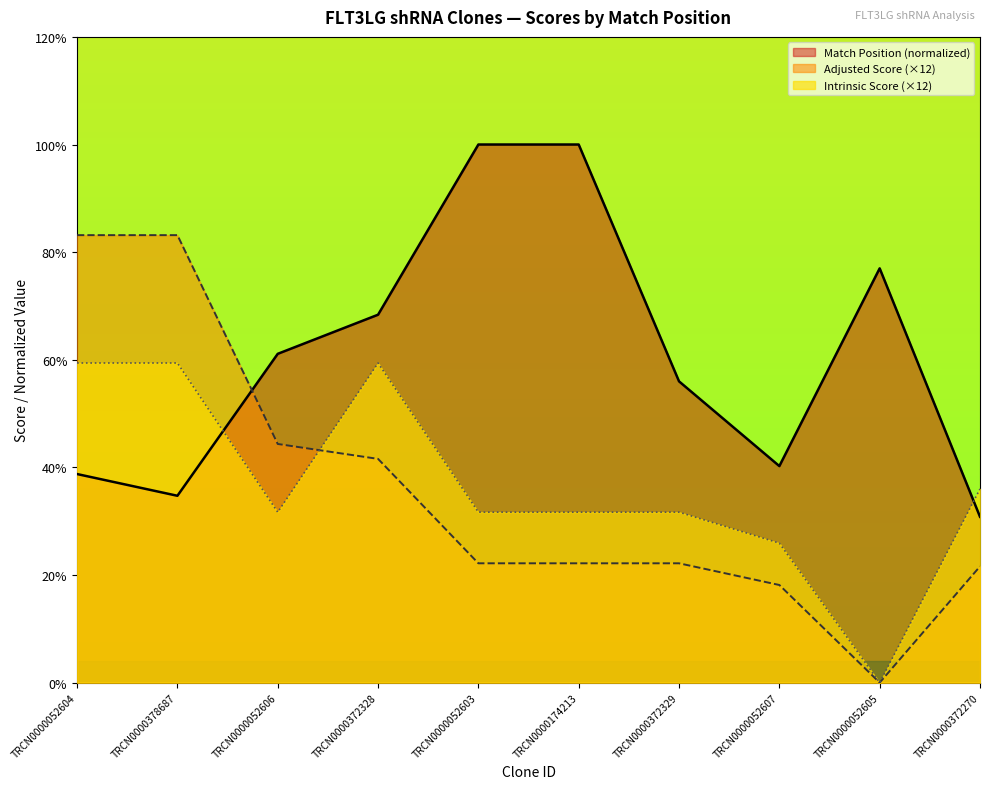

Is it true that Adjusted Score equals 13.6 at TRCN0000052606?

False